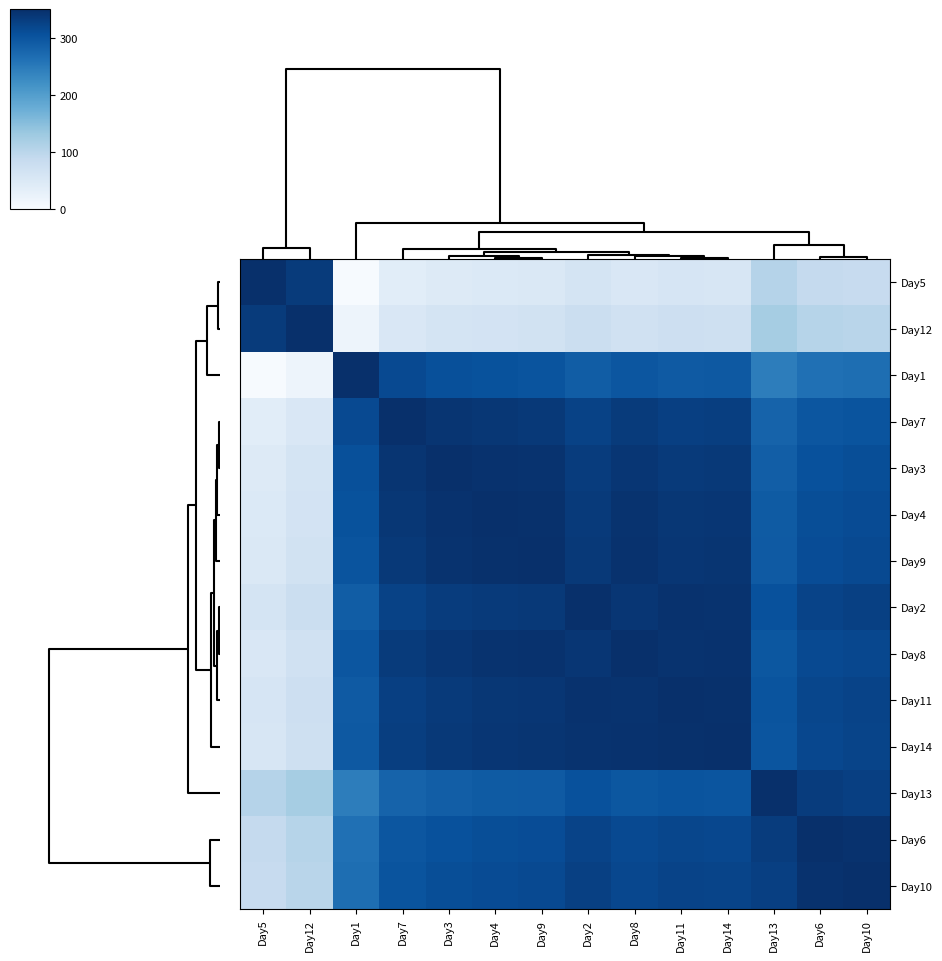

Between Day11 and Day8, which is larger?

Day11